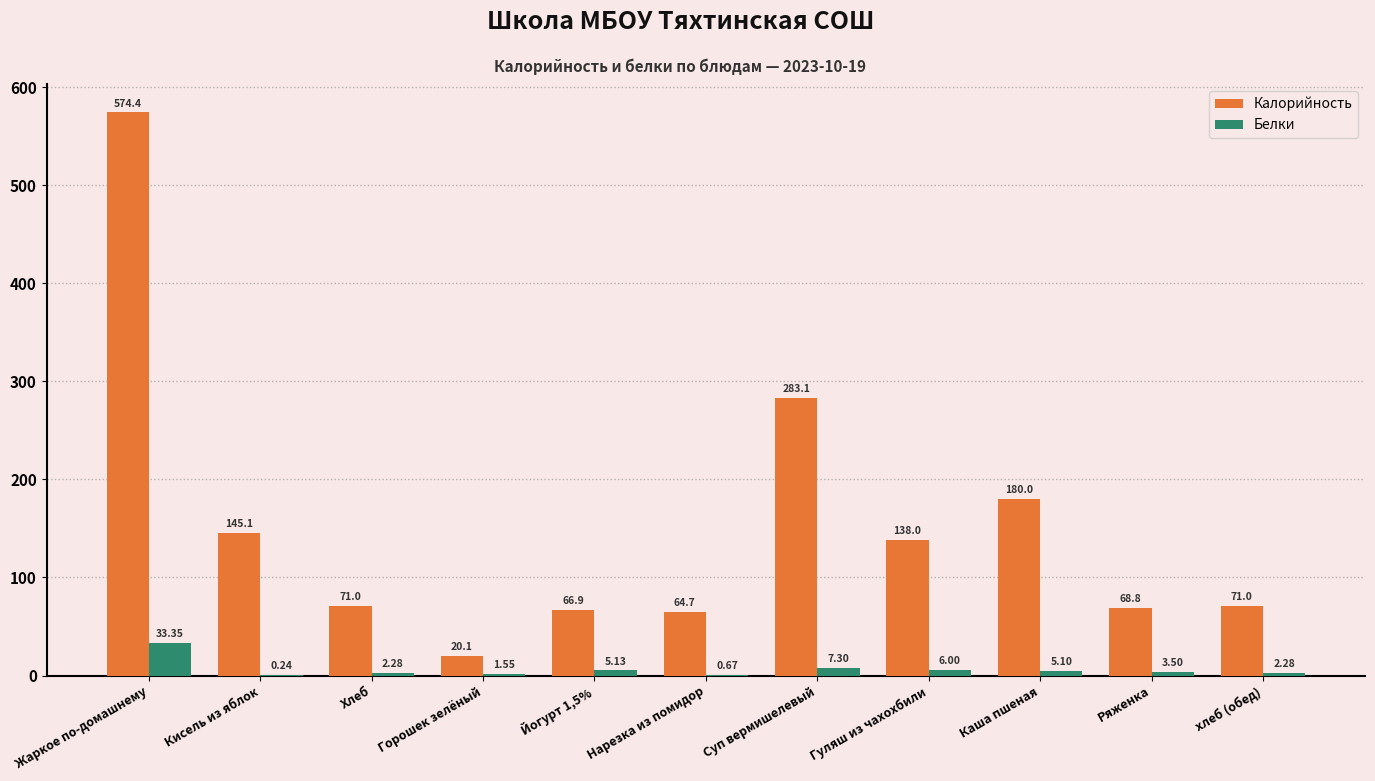

Which series changed the most between Йогурт 1,5% and Суп вермишелевый?

Калорийность